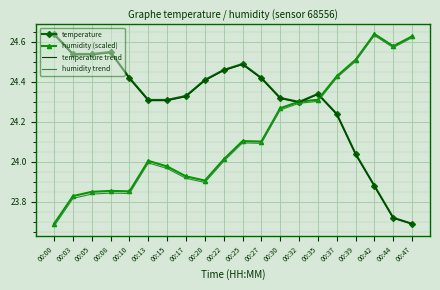

What are all the series names shown in the legend?

temperature, humidity (scaled), temperature trend, humidity trend